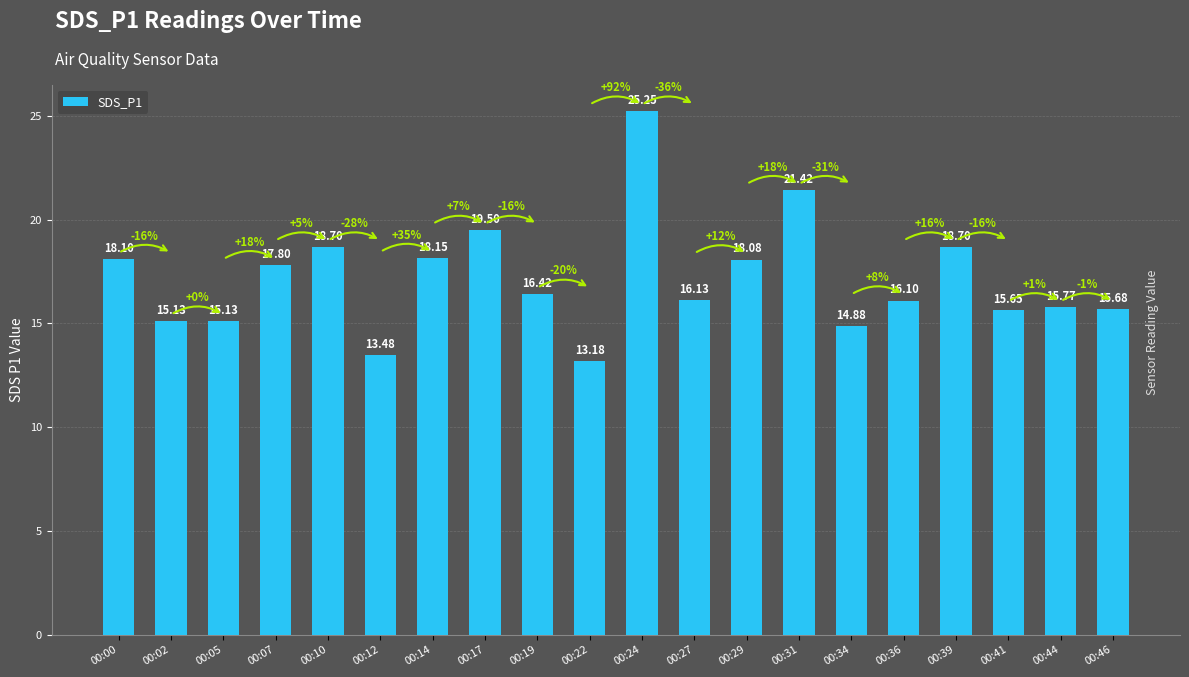

Between 00:31 and 00:14, which is larger?

00:31